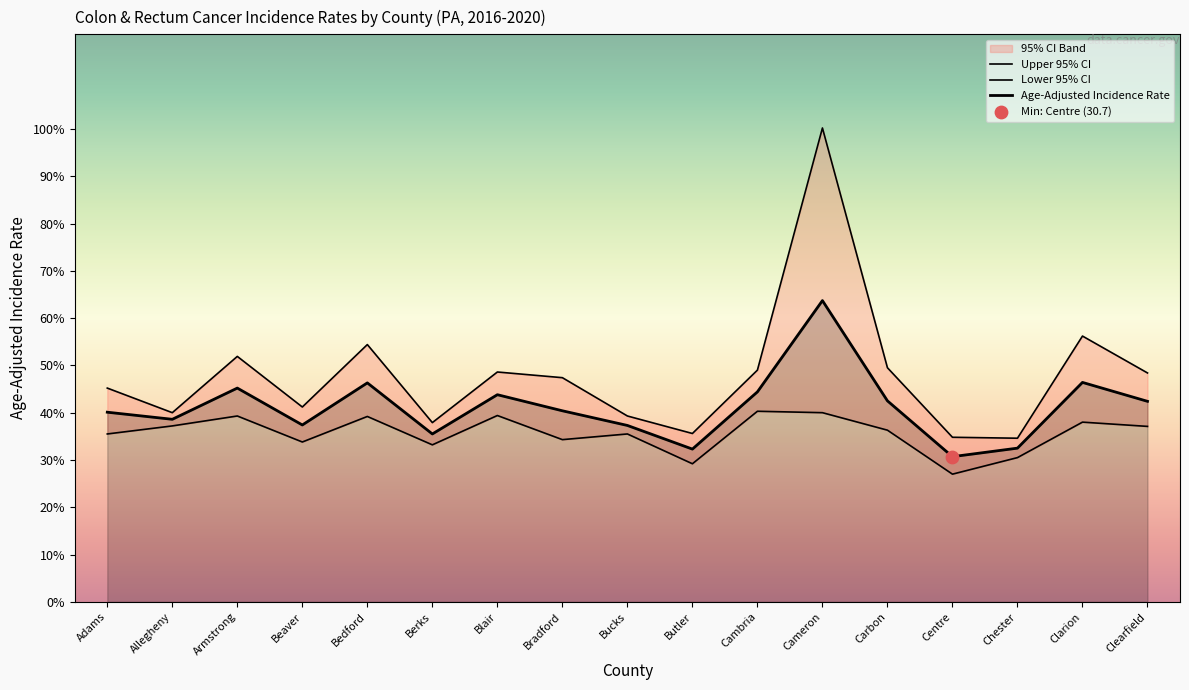

Which series has the widest spread of Y values?

Upper 95% CI